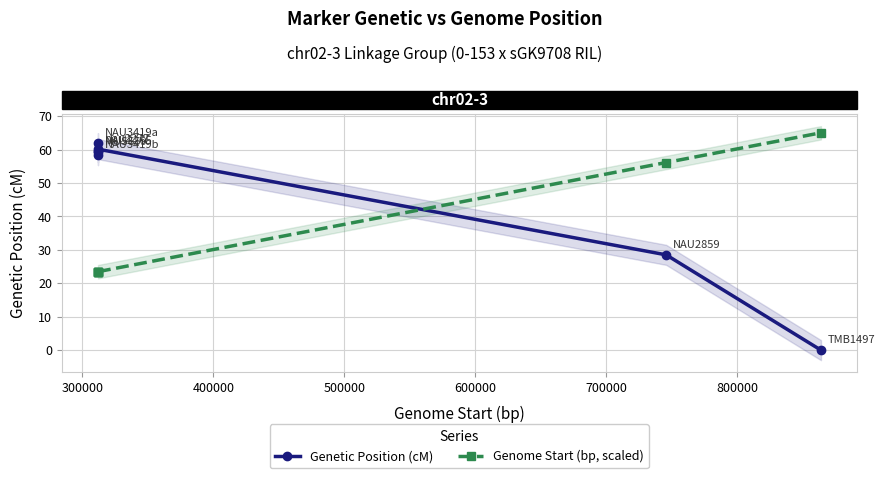

List the series in order of their overall mean, lowest first.

Genome Start (bp, scaled), Genetic Position (cM)